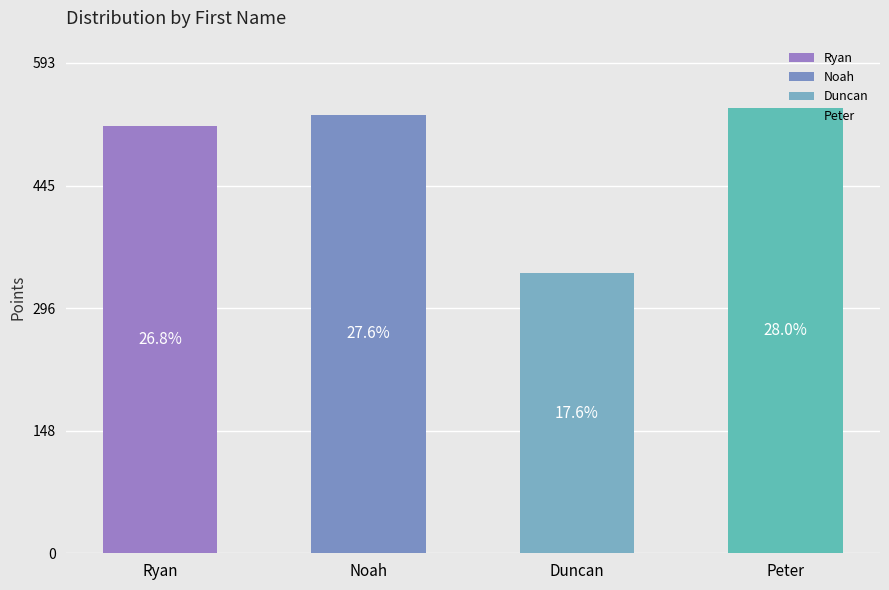

The chart shows a value of 807.0 at Noah. True or false?

False